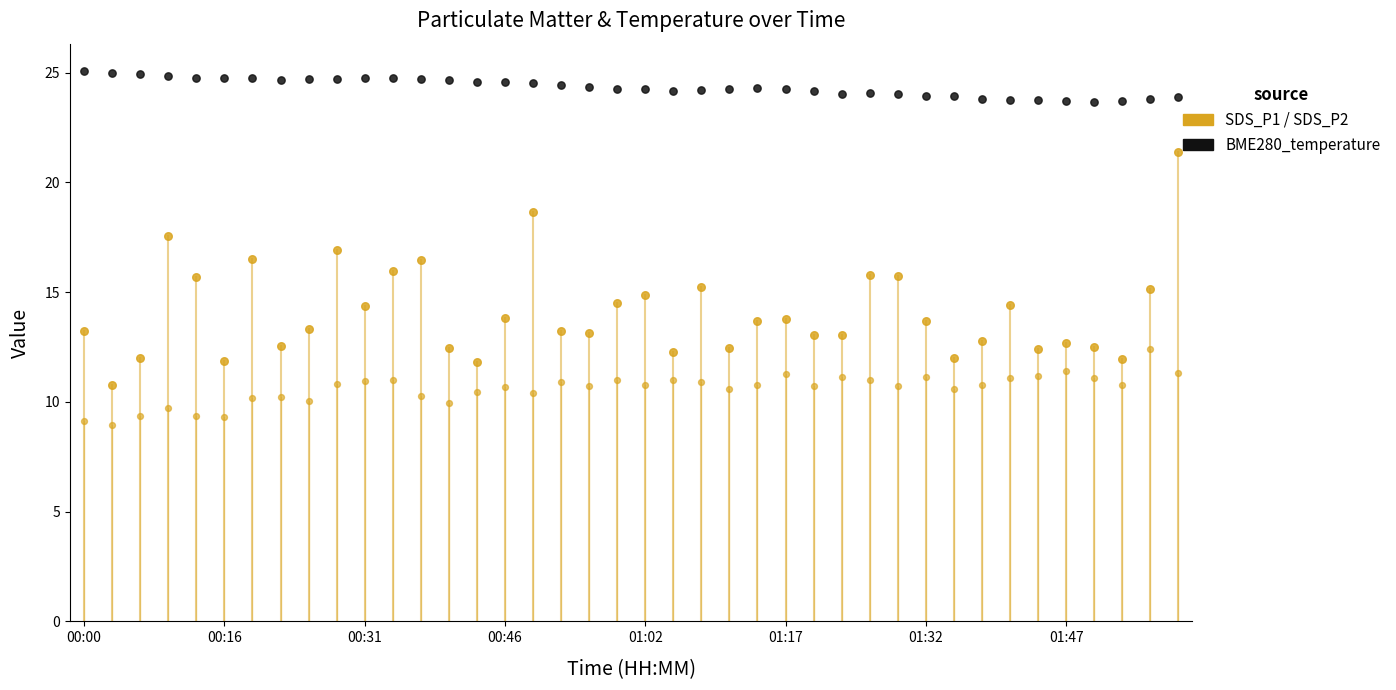

At which category is the sum across all series the highest?

39